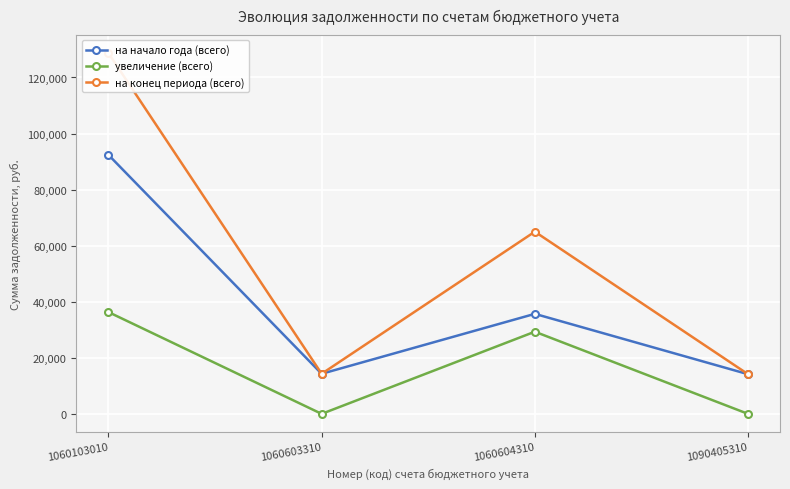

Is the value of увеличение (всего) at 1060603310 greater than the value of на начало года (всего) at 1060604310?

No